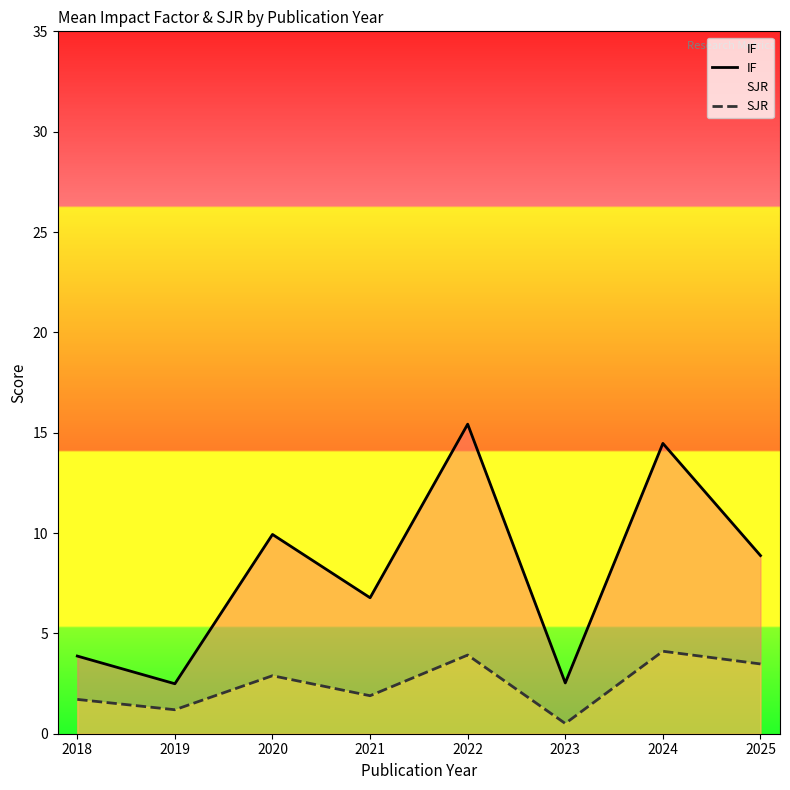

True or false: SJR has more than 0 points higher than both neighbors.

True